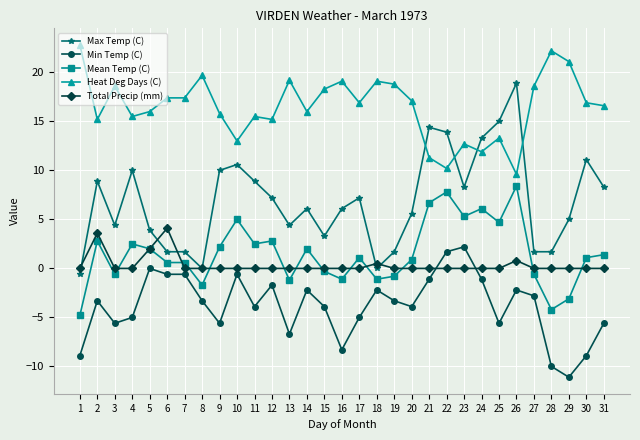

What is the difference between the highest and lowest values at 11?

19.4